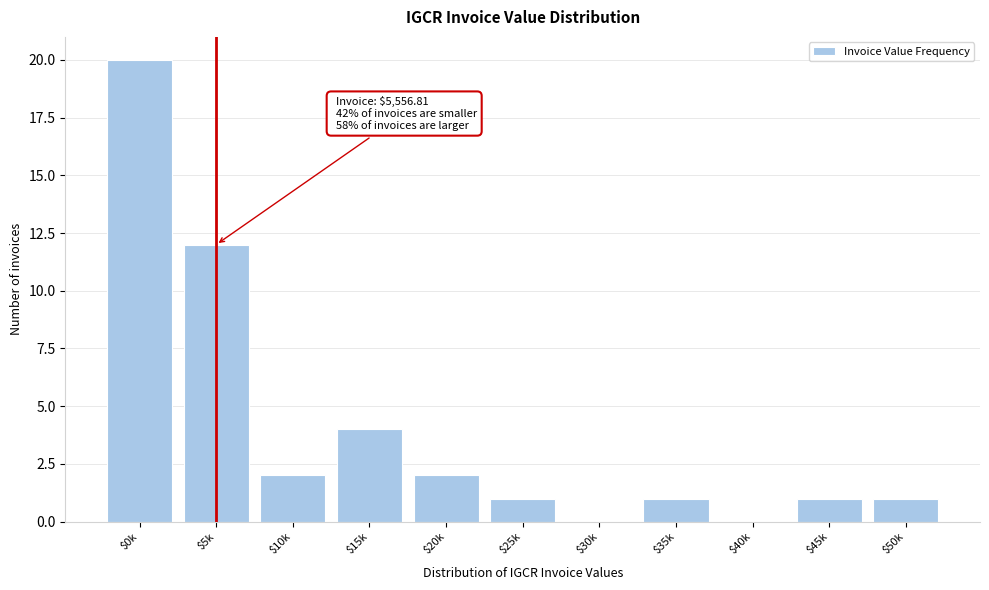

Where is the data nearest to the value 10?

$5k